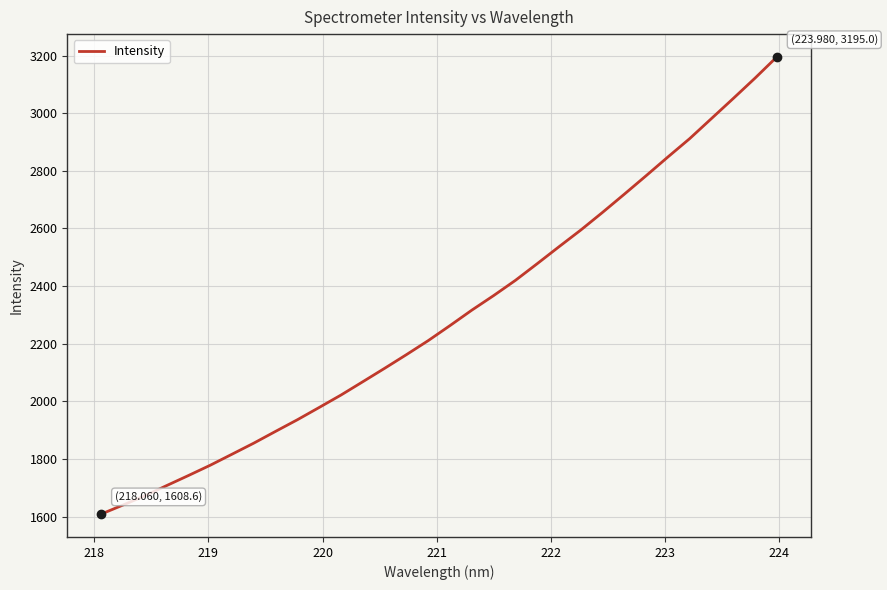

What is the smallest value displayed?

1608.6